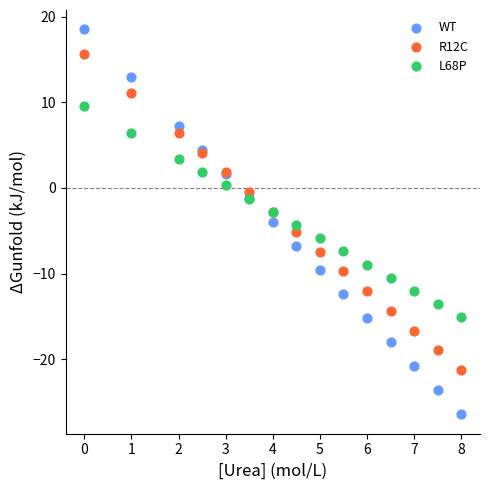

Which series contains the highest Y value?

WT